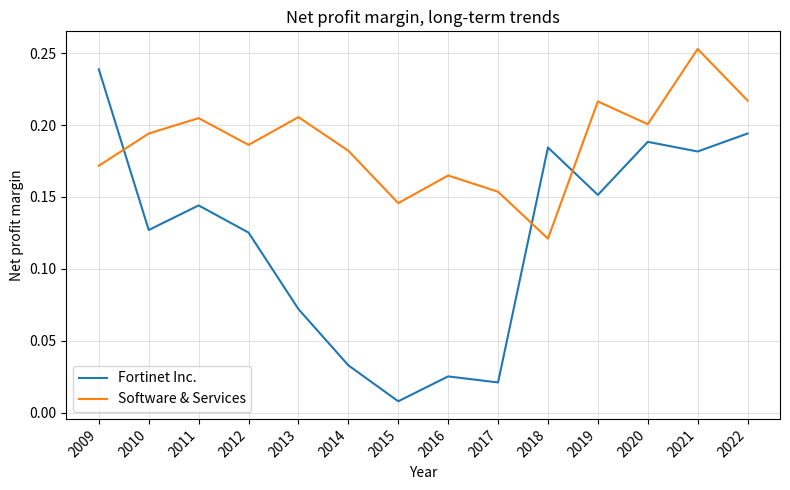

In Fortinet Inc., how many points are higher than both neighbors (excluding endpoints)?

4